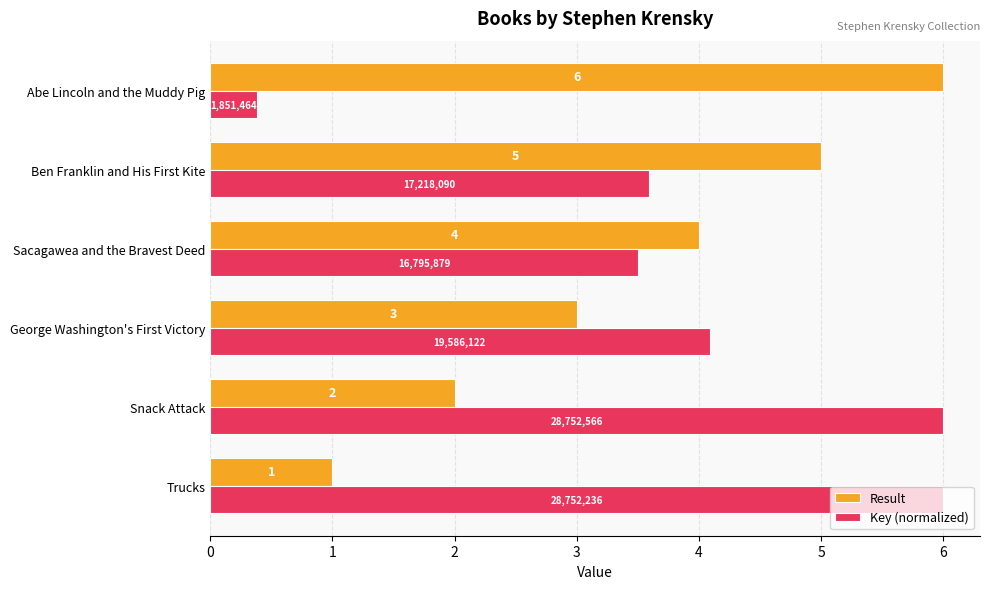

True or false: Result has a value of 7.6 at Ben Franklin and His First Kite.

False